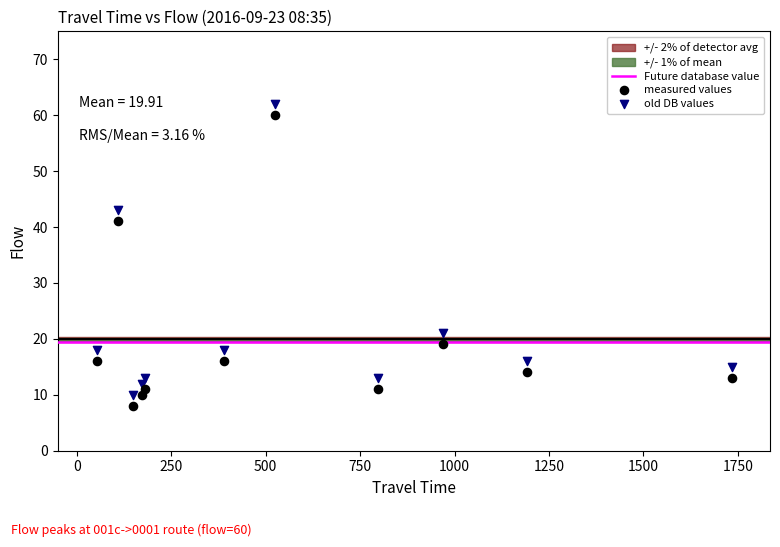

Across all series, what Y value is closest to 35?

41